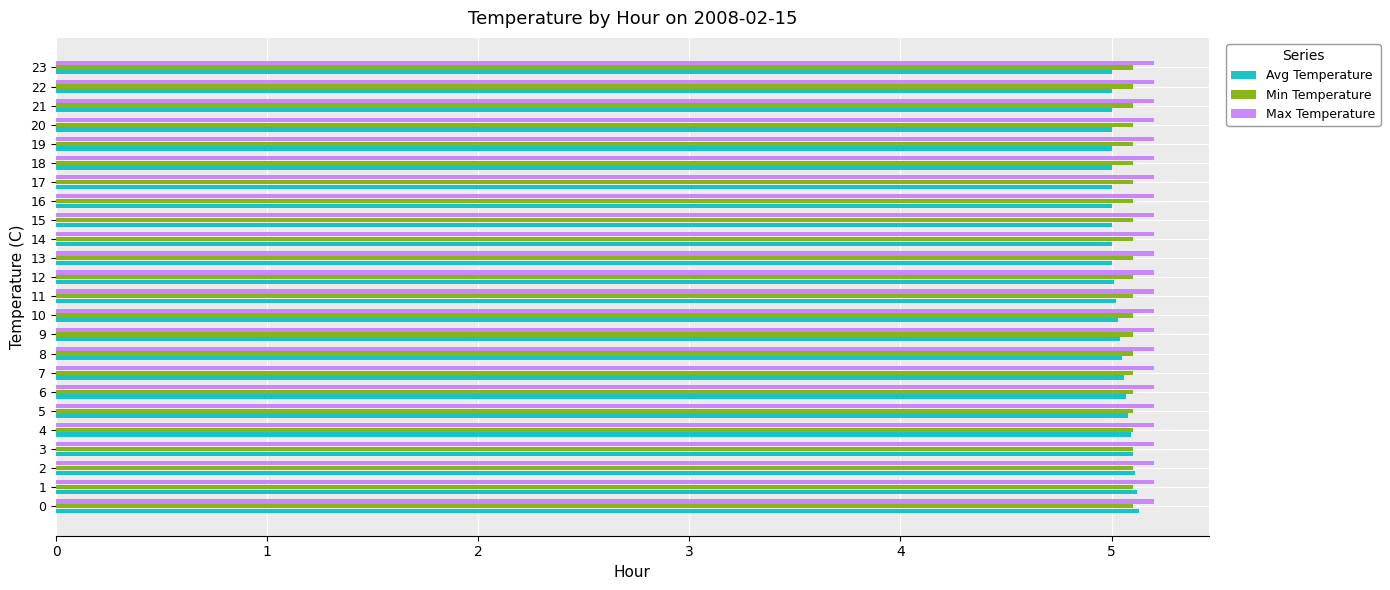

What is the total value across all series at 12?

15.3